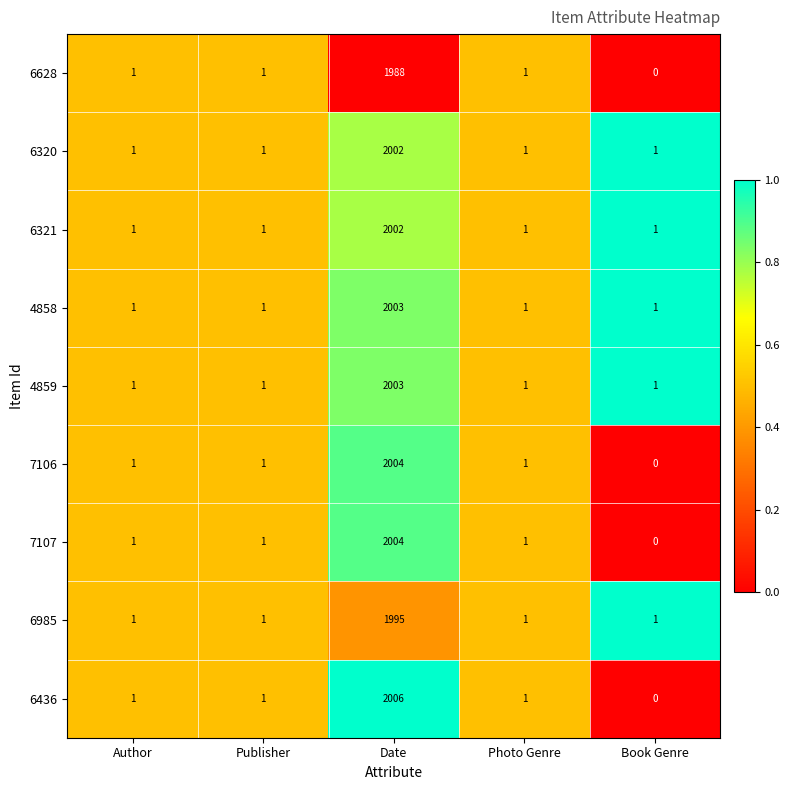

What is the difference between the 6628 values at Author and Date?

1987